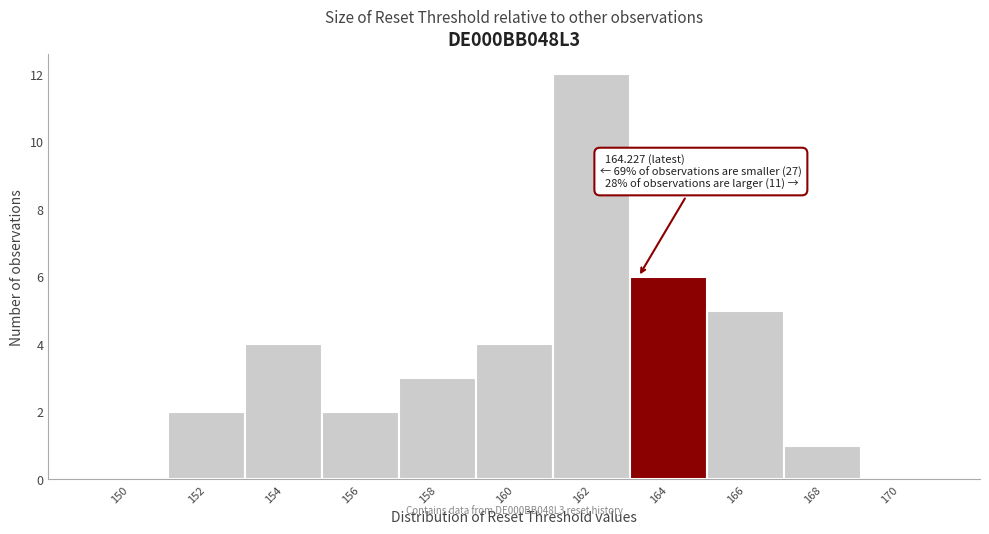

Reading right to left, what are all the values shown in this chart?

170=0	168=1	166=5	164=6	162=12	160=4	158=3	156=2	154=4	152=2	150=0